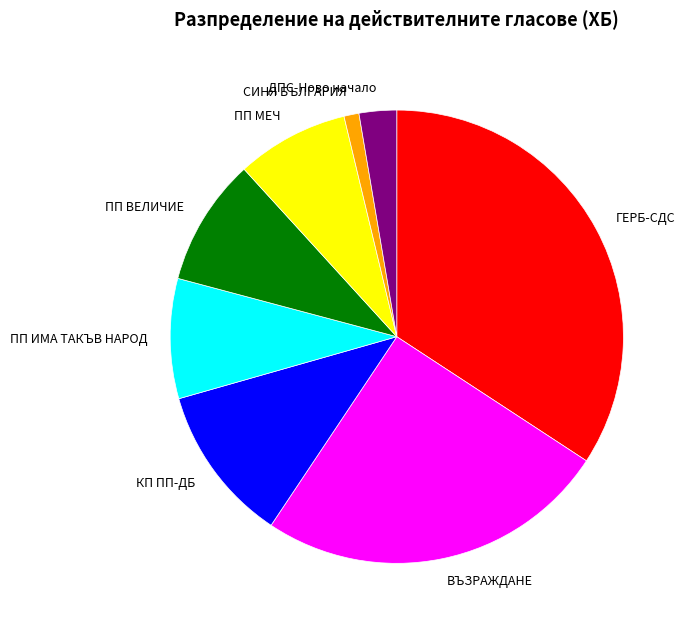

Is there a majority slice in this chart?

No